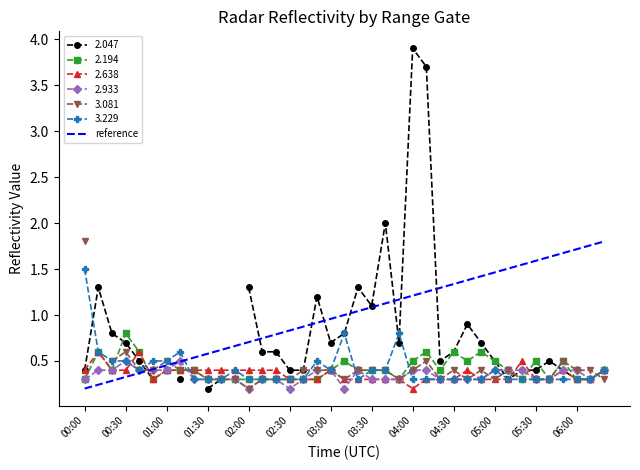

Which category has the lowest value in the 2.638 series?

04:00